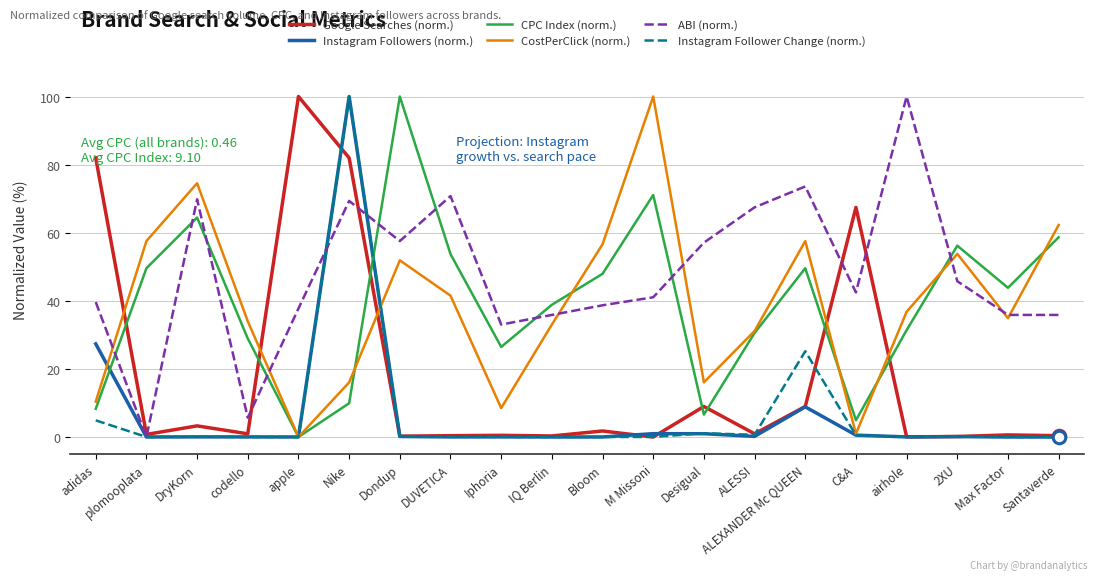

The ABI (norm.) series shows 41.0 at M Missoni. True or false?

True